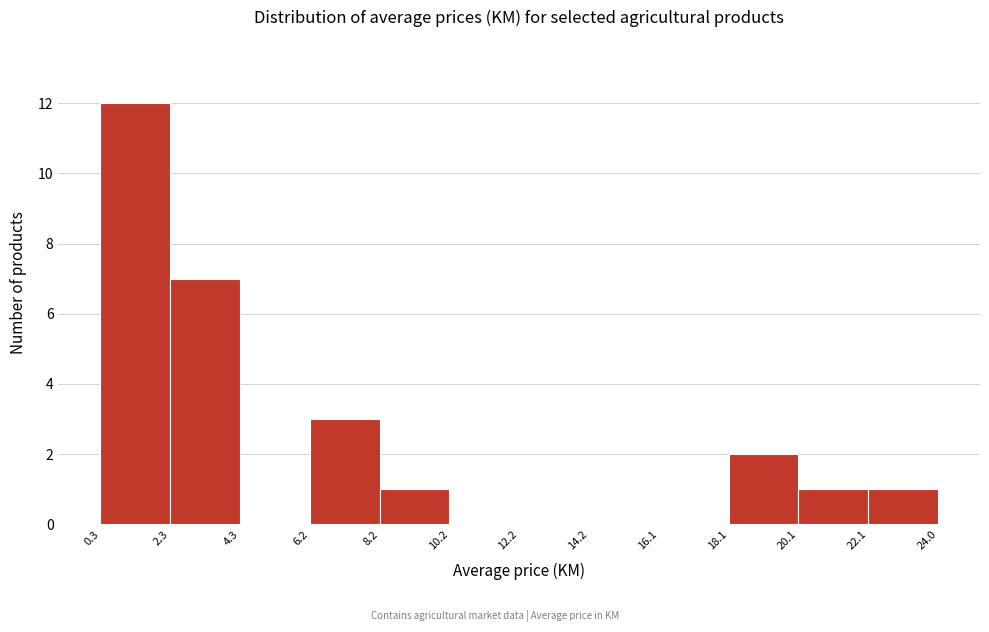

What is the height of the bar covering 0.3 to 2.3 on the x-axis? The values are not printed on the chart, so give them approximately, as read against the axis.

12